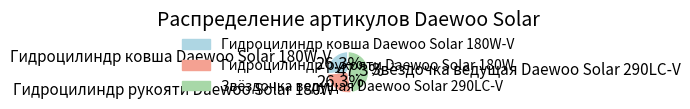

The Гидроцилиндр ковша Daewoo Solar 180W-V slice represents 26% of the pie. True or false?

True